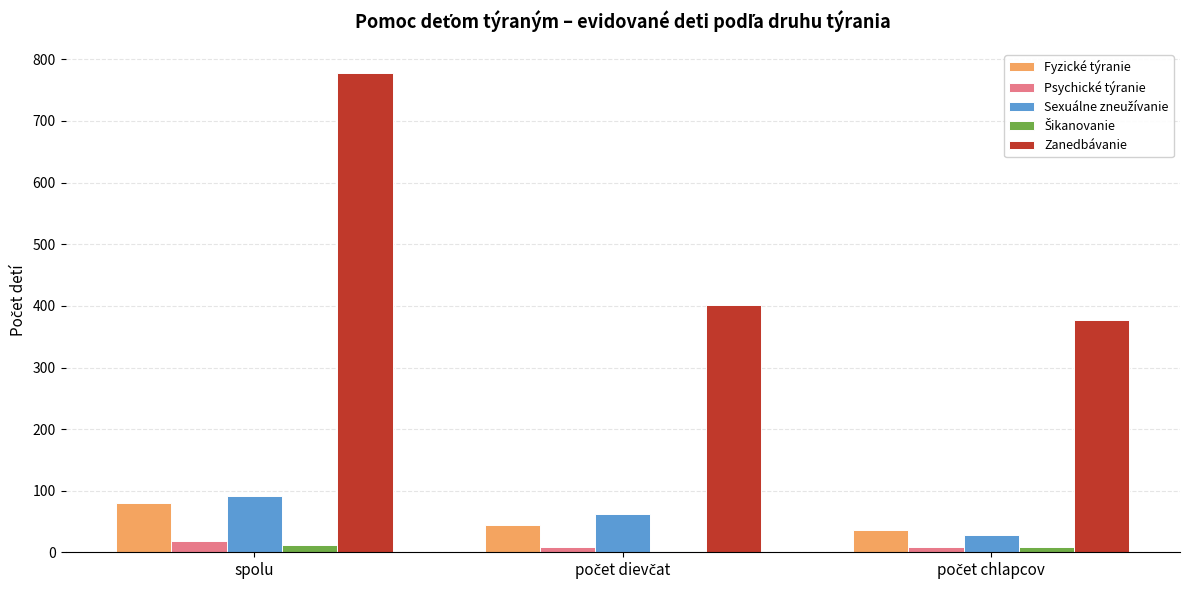

Which series has the largest total across all categories?

Zanedbávanie